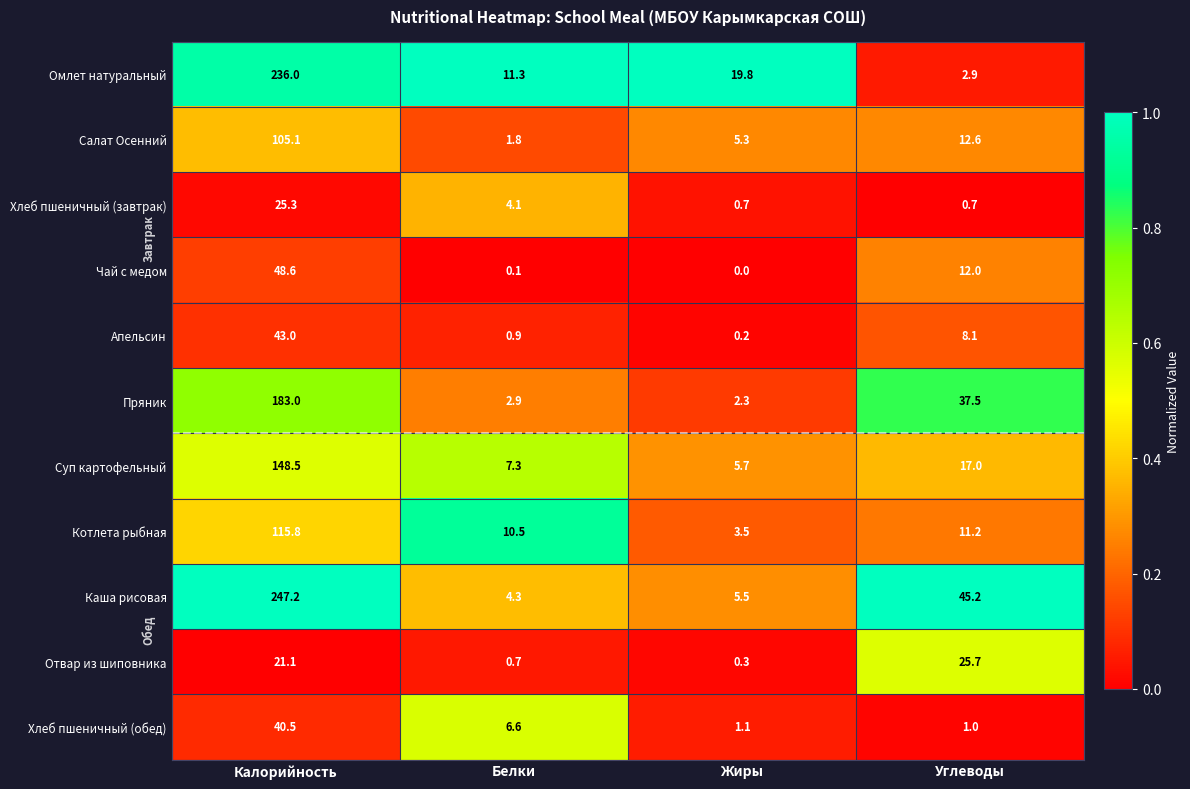

True or false: Хлеб пшеничный (завтрак) has a value of 0.7 at Углеводы.

True